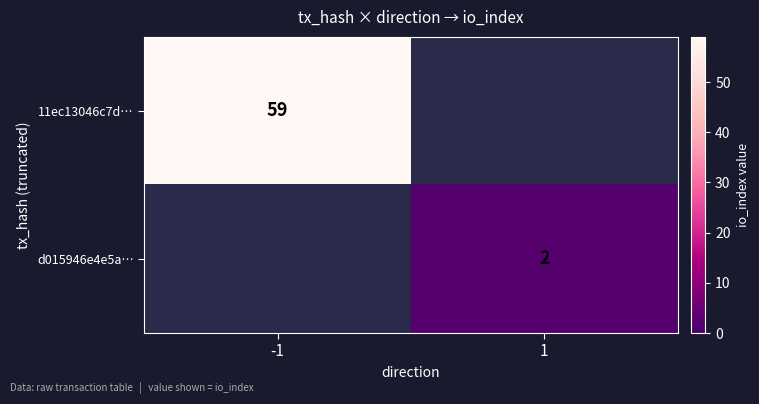

The value of 11ec13046c7d… at -1 is 28.5. True or false?

False